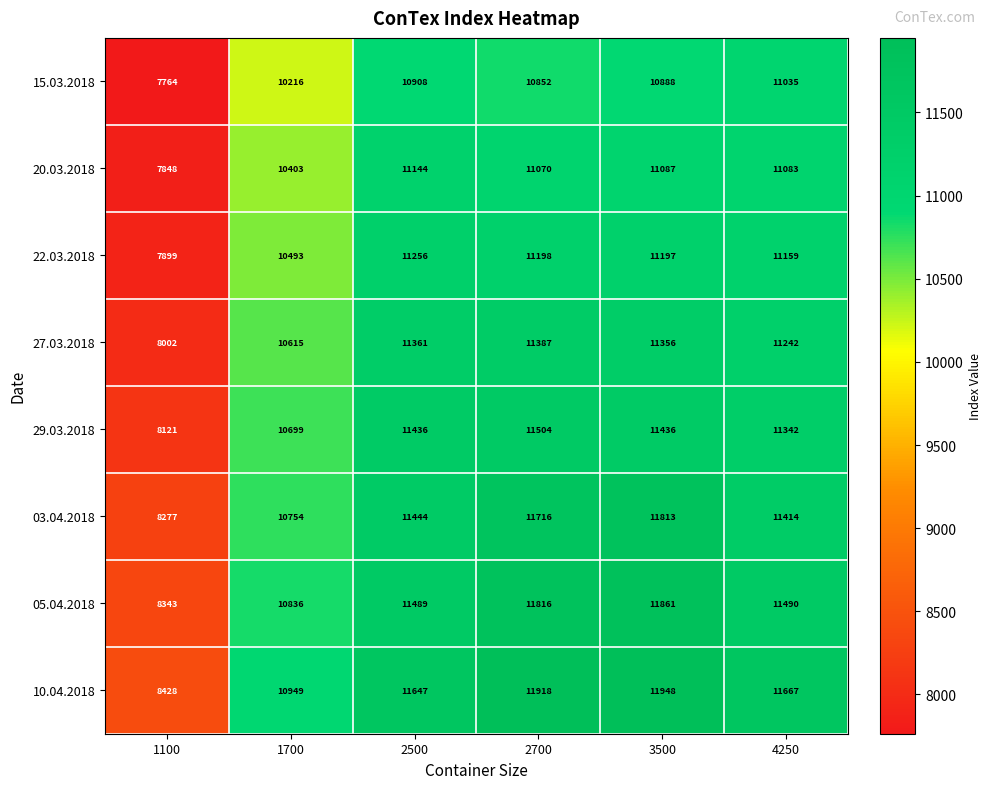

What is the highest value of the 05.04.2018 series?

11861